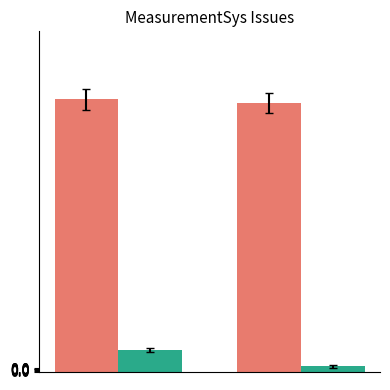

What is the greatest value displayed?

80.0